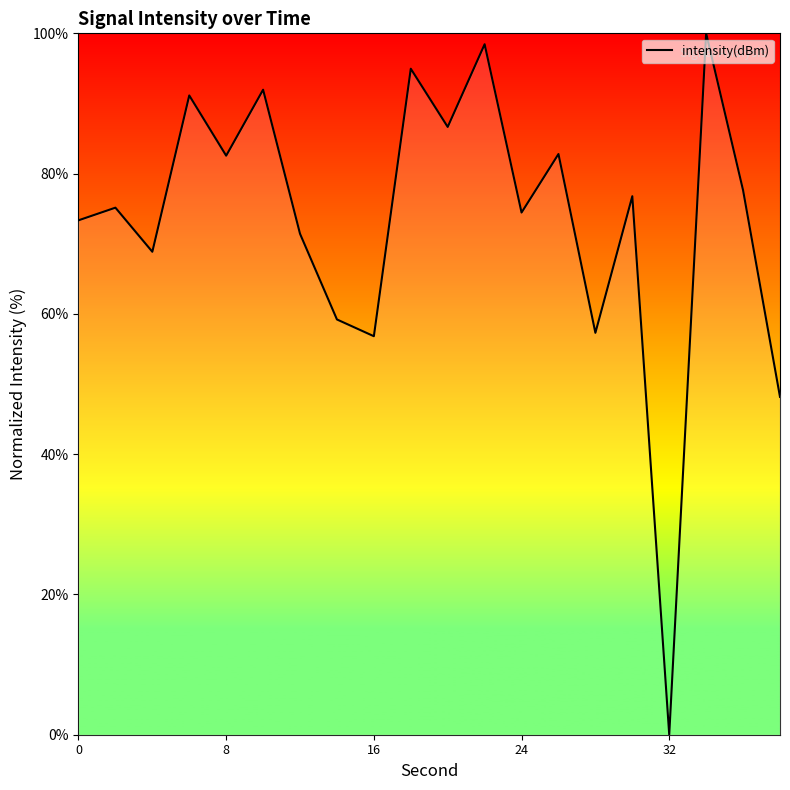

What is the maximum value shown in the chart?

100.0